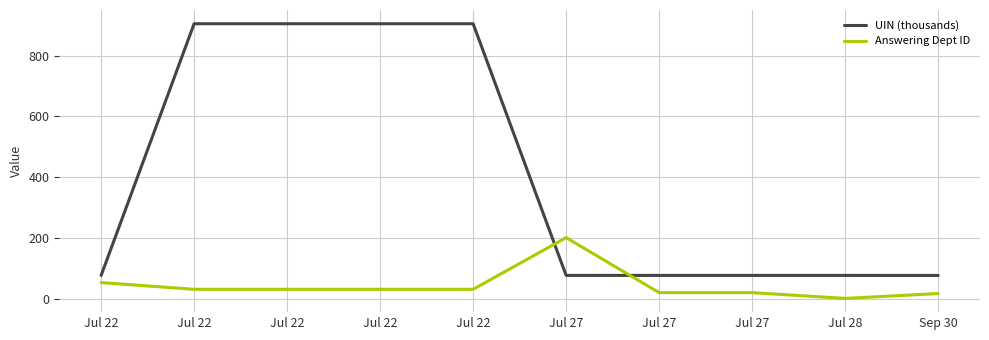

Is this an area chart (filled region under the line)?

No